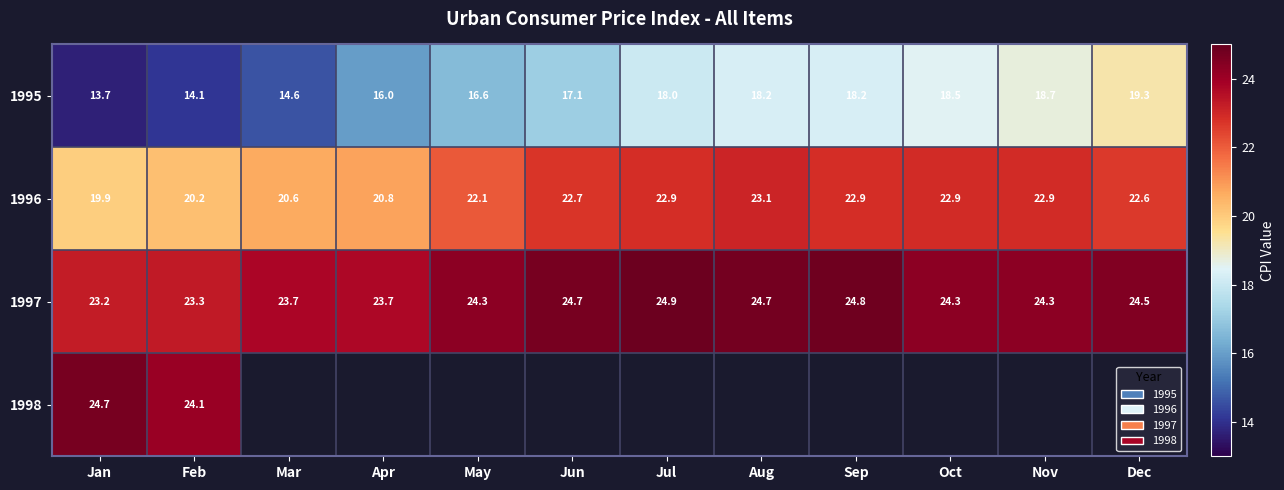

At which label does 1996 reach its minimum?

Jan